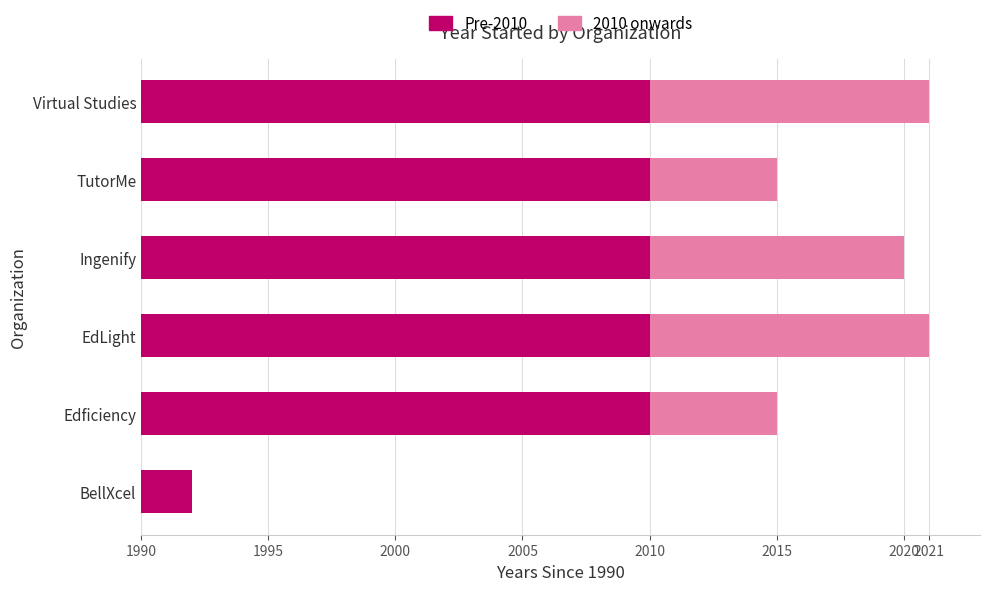

What are all the series names shown in the legend?

Pre-2010, 2010 onwards